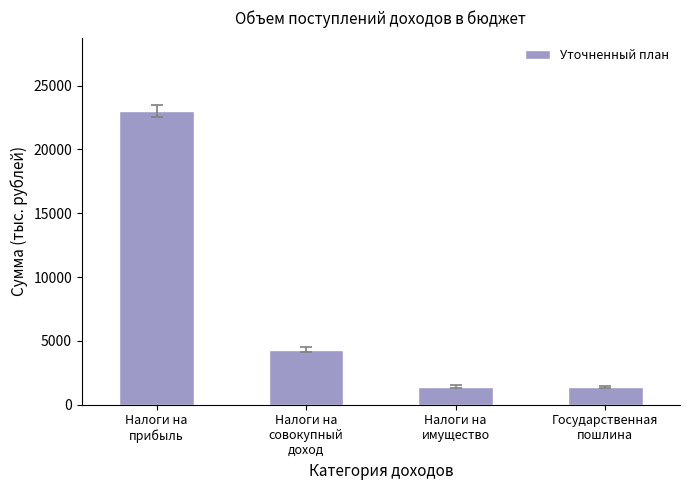

What is the value of the 1st bar from the left?

23003.9